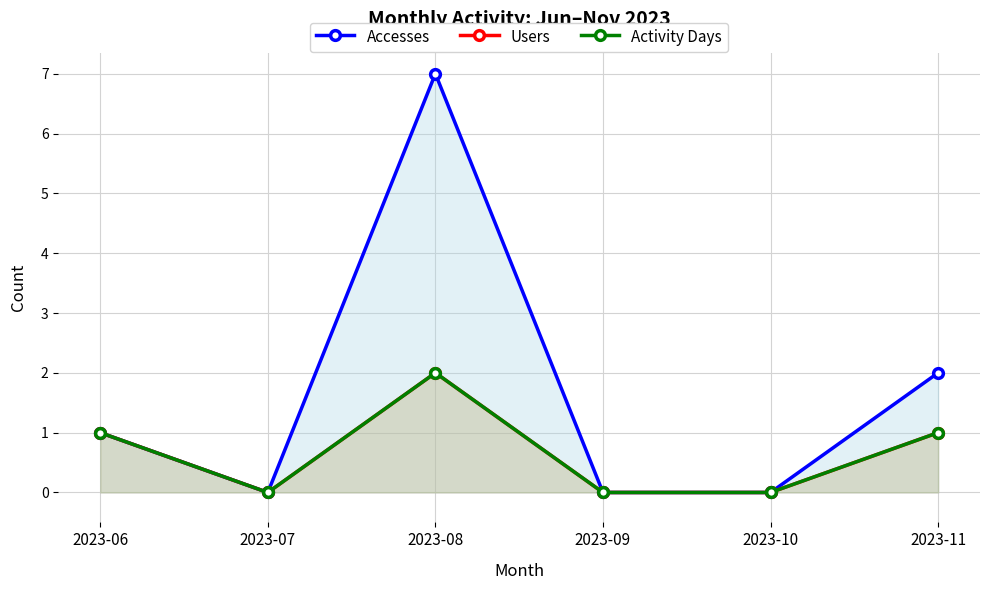

True or false: Accesses and Users intersect in this chart.

False